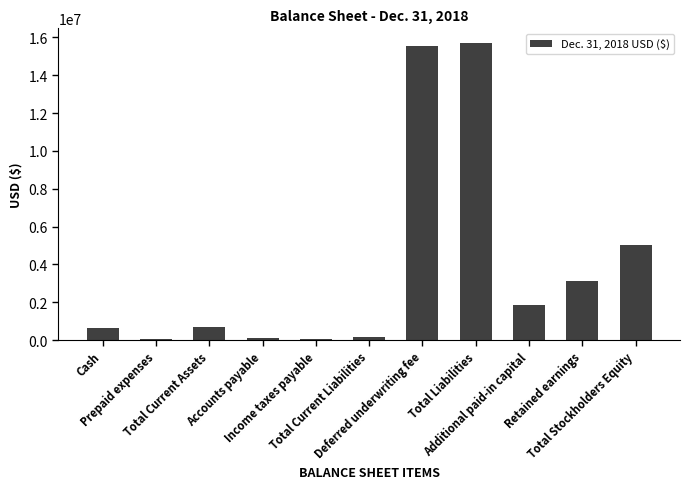

What is the maximum value shown in the chart?

15691835